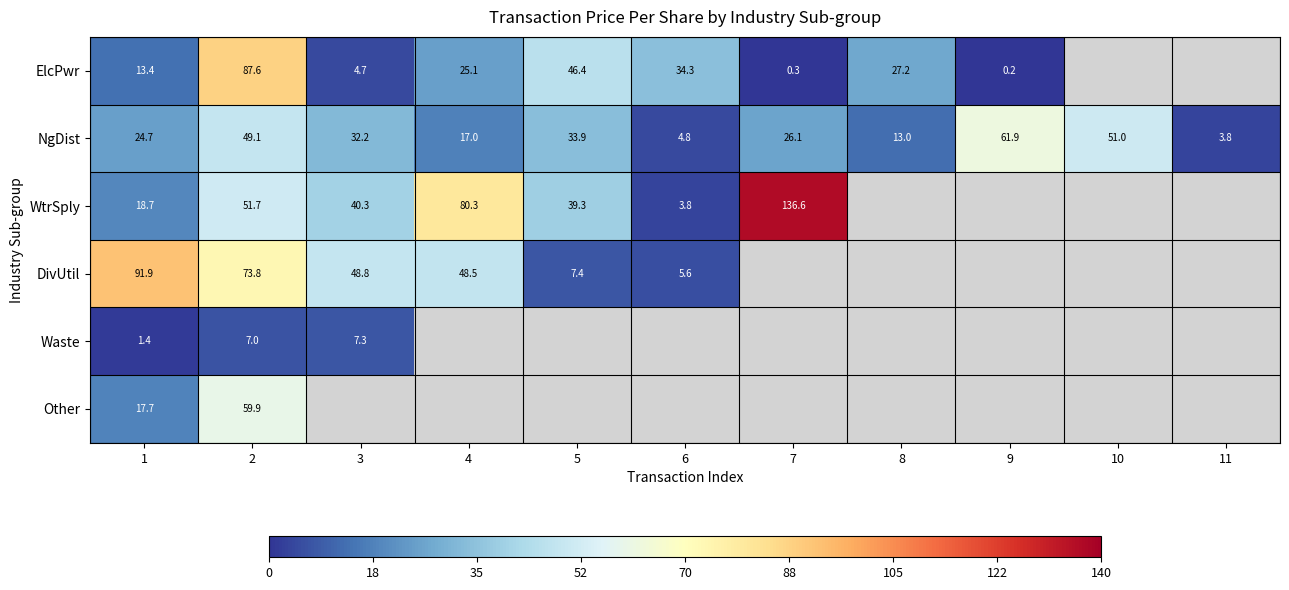

Which series has the largest range (max minus min)?

WtrSply